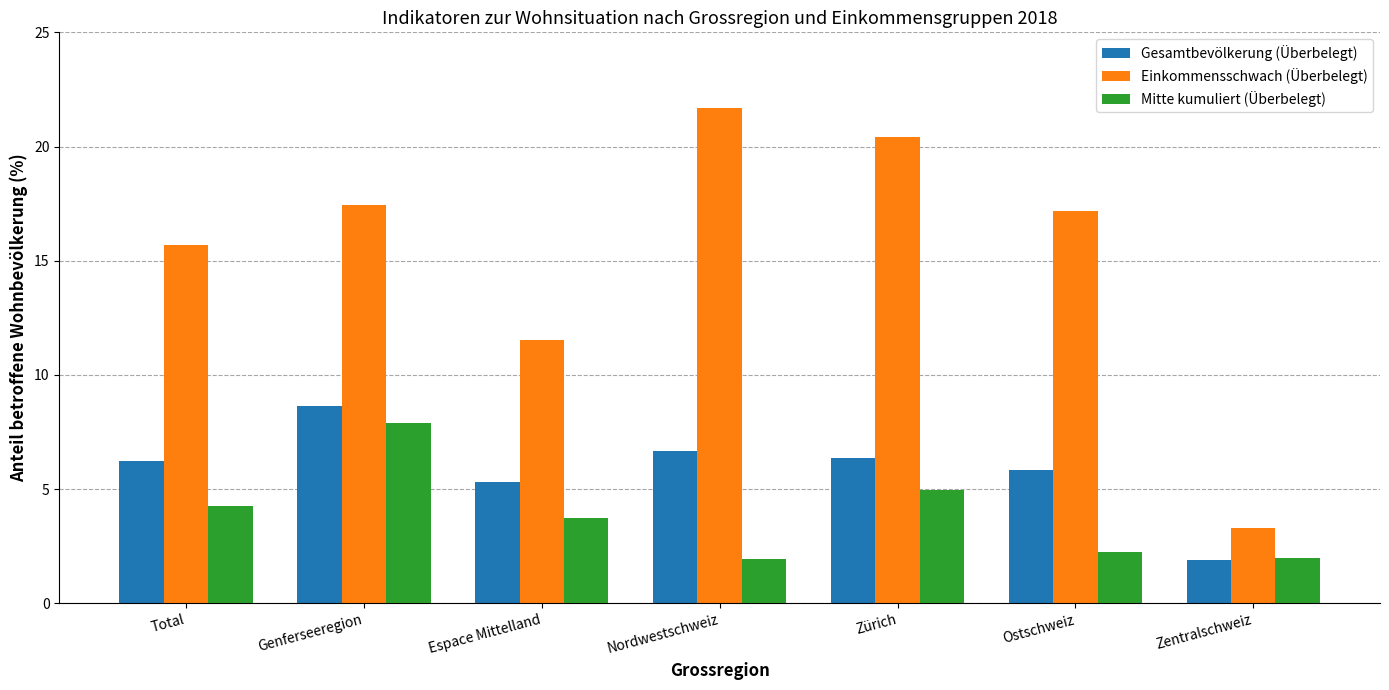

The value of Einkommensschwach (Überbelegt) at Nordwestschweiz is 21.7. True or false?

True